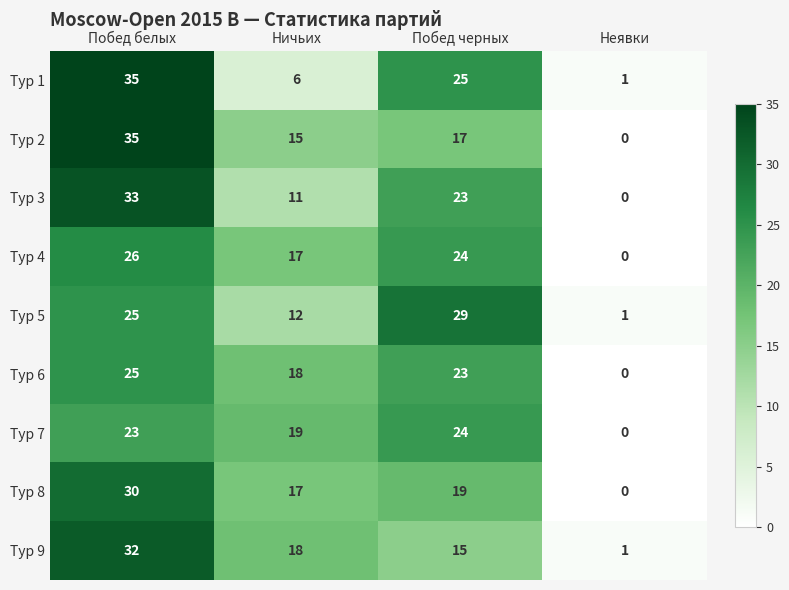

At how many categories does at least one series exceed 17?

3